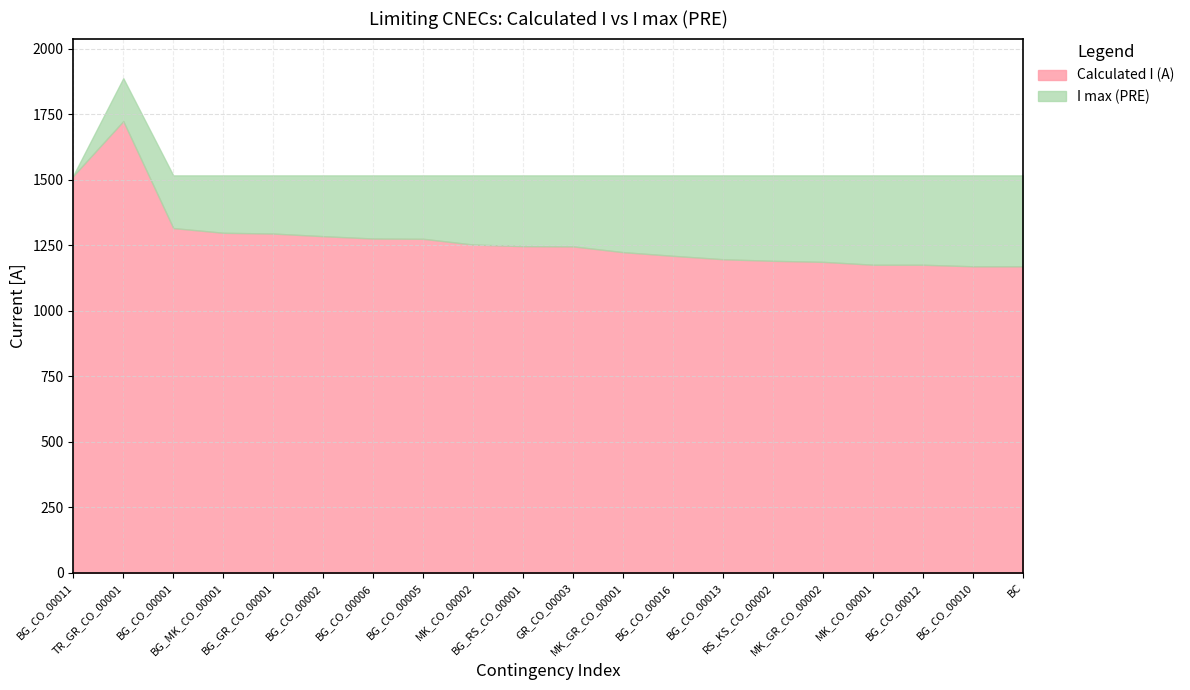

List the series in order of their overall mean, lowest first.

Calculated I (A), I max (PRE)